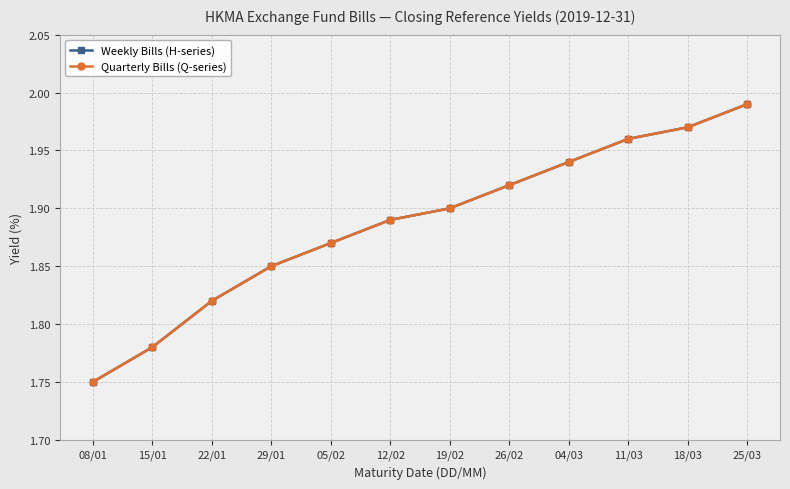

What is the total value across all series at 26/02?

3.8